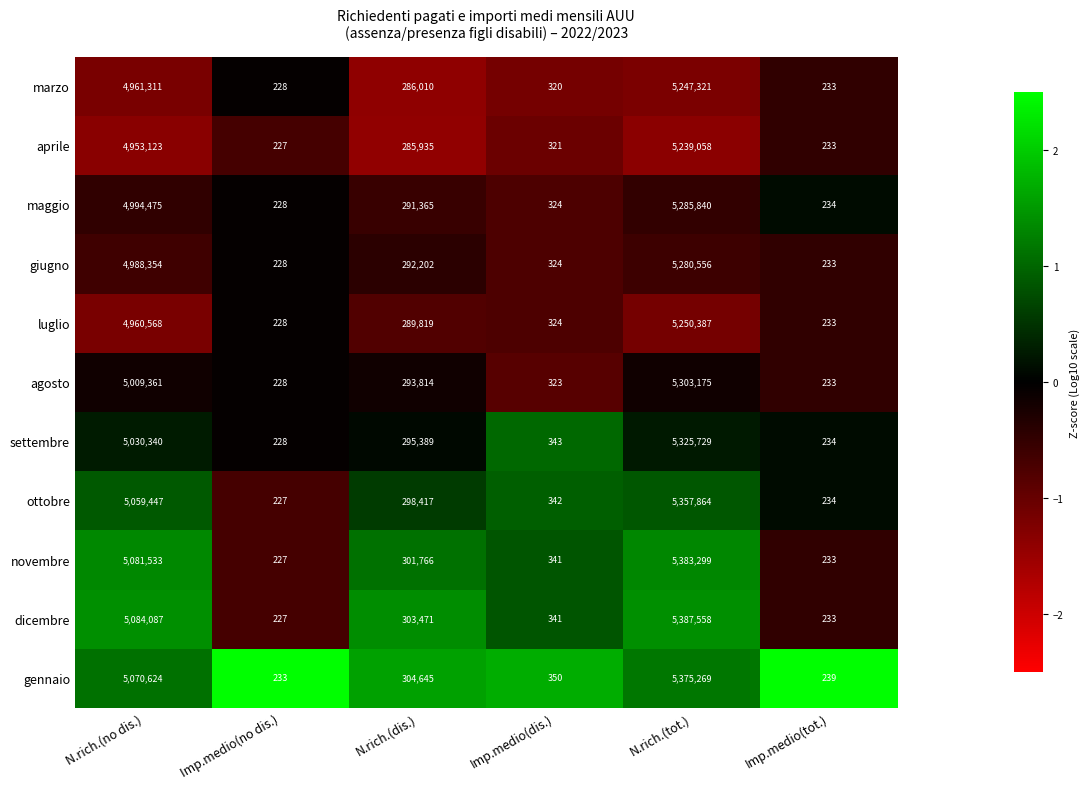

Rank the series at N.rich.(no dis.) from lowest to highest value.

aprile, luglio, marzo, giugno, maggio, agosto, settembre, ottobre, gennaio, novembre, dicembre